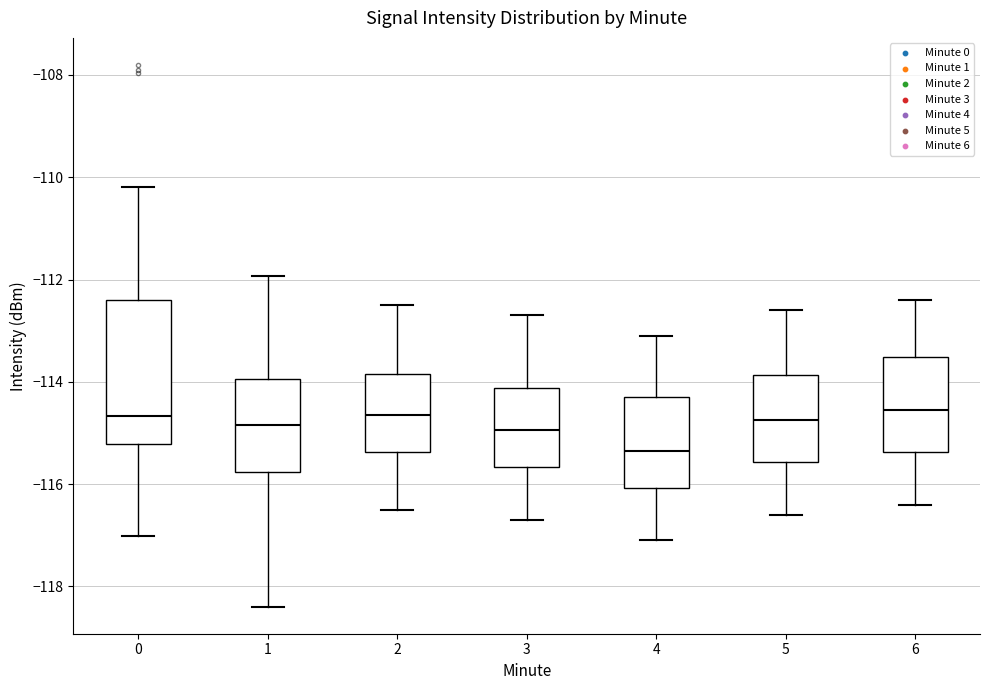

Reading left to right, transcribe this box plot: for each box, give where its median line is, the range the box spans, and where its two whiskers end, as read against the y-axis. The values are not printed on the chart, so give them approximately, as read against the axis.

0: median -114.6, box -115.2 to -112.4, whiskers -117.0 to -110.2
1: median -114.8, box -115.8 to -114.0, whiskers -118.4 to -112.0
2: median -114.6, box -115.4 to -113.8, whiskers -116.4 to -112.4
3: median -115.0, box -115.6 to -114.2, whiskers -116.6 to -112.6
4: median -115.4, box -116.0 to -114.2, whiskers -117.0 to -113.0
5: median -114.8, box -115.6 to -113.8, whiskers -116.6 to -112.6
6: median -114.6, box -115.4 to -113.6, whiskers -116.4 to -112.4